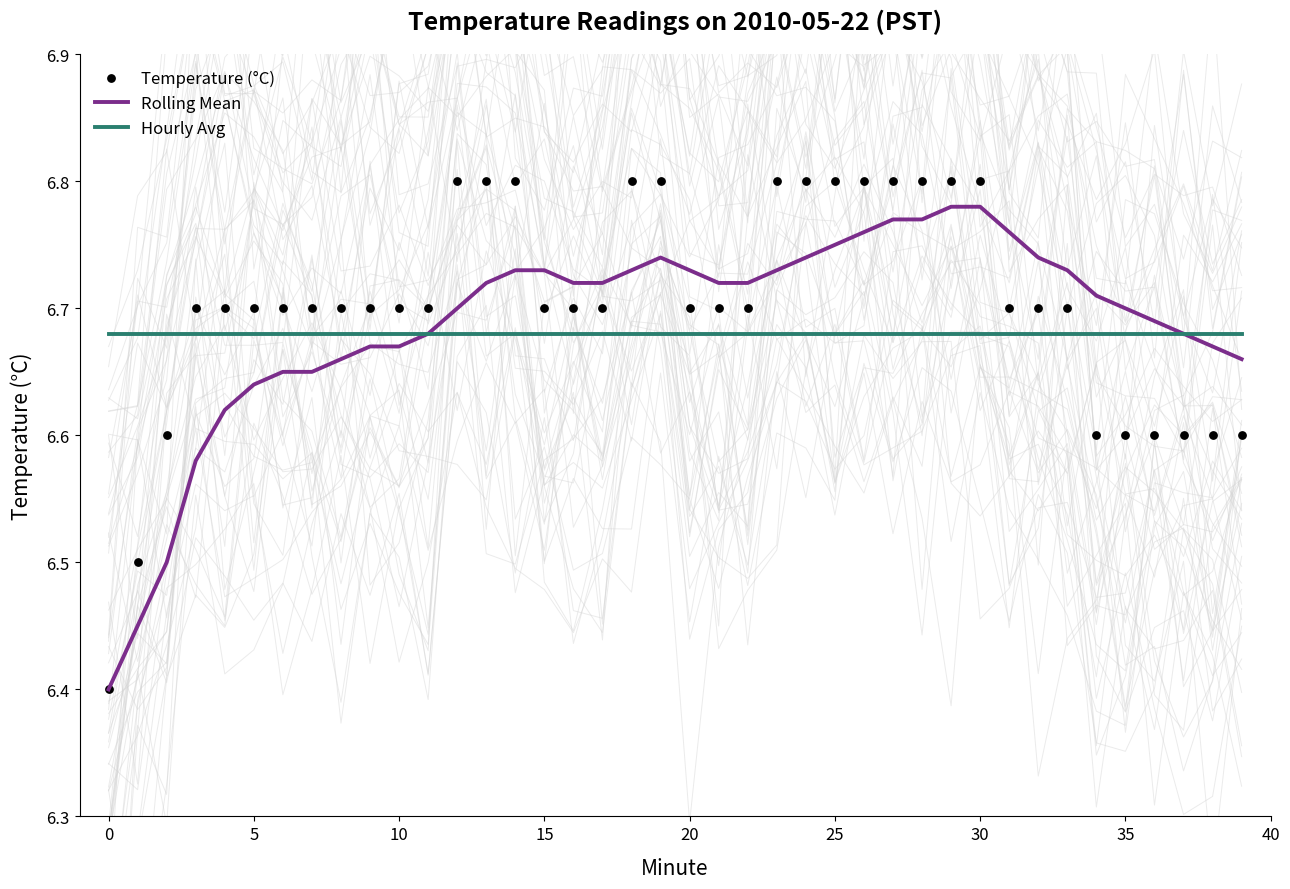

Which series reaches the minimum Y coordinate?

Rolling Mean